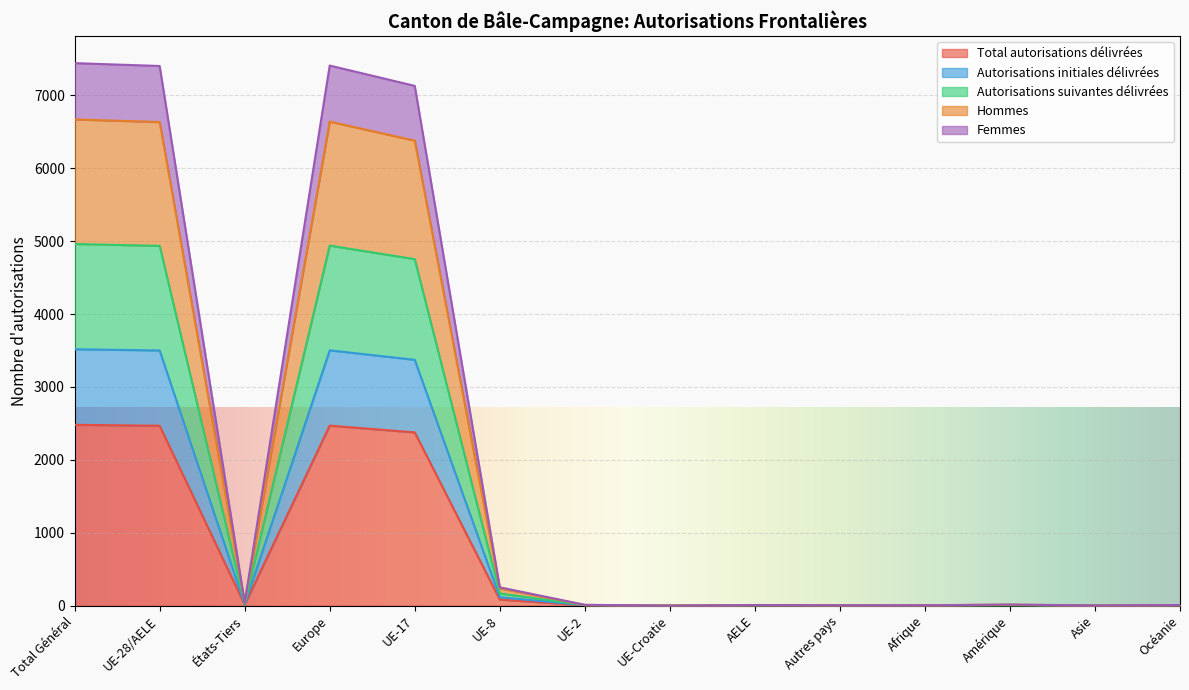

At which label does Femmes first exceed 15?

Total Général